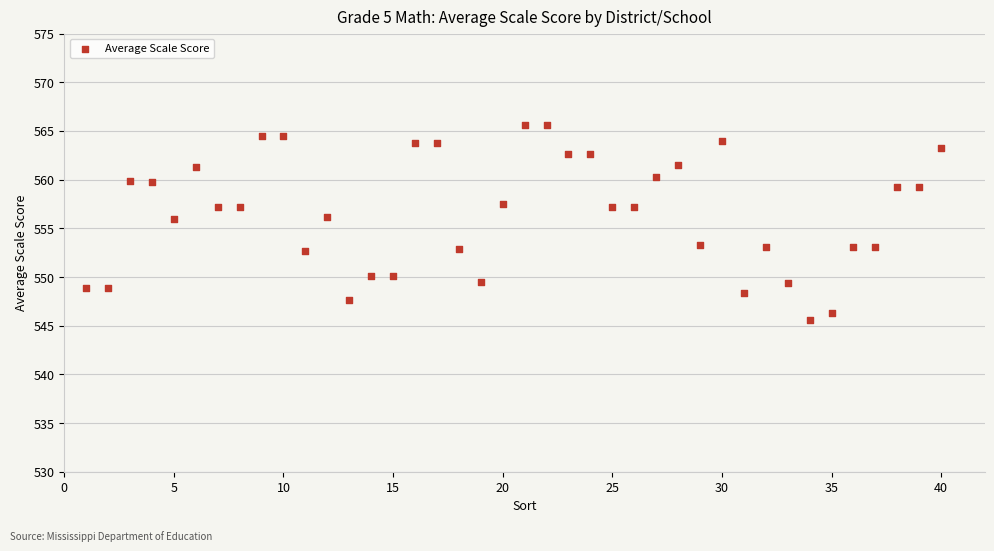

What is the range of X values (max minus min)?

39.0